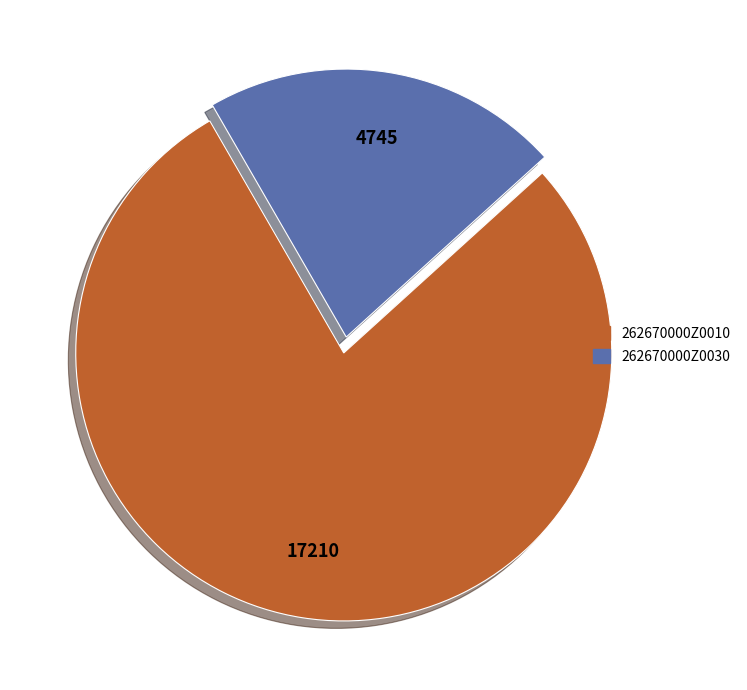

Count the number of slices in the pie.

2